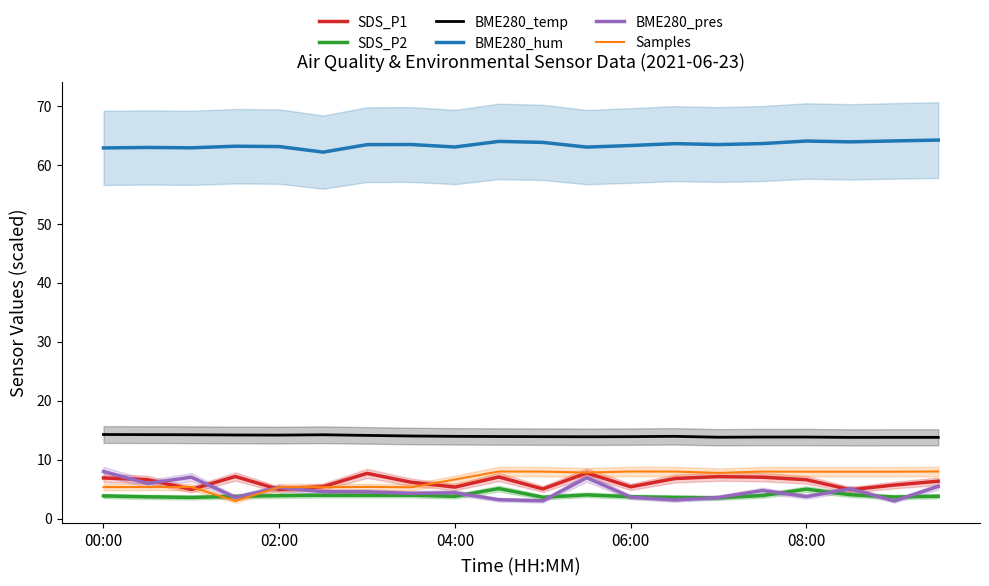

What is the value of the BME280_temp point at the 13th from the left?

13.9